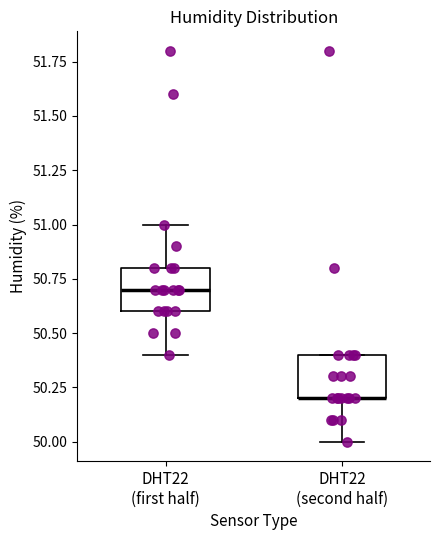

Where is the upper edge of the box for DHT22 (first half) on the y-axis? The values are not printed on the chart, so give them approximately, as read against the axis.

50.8